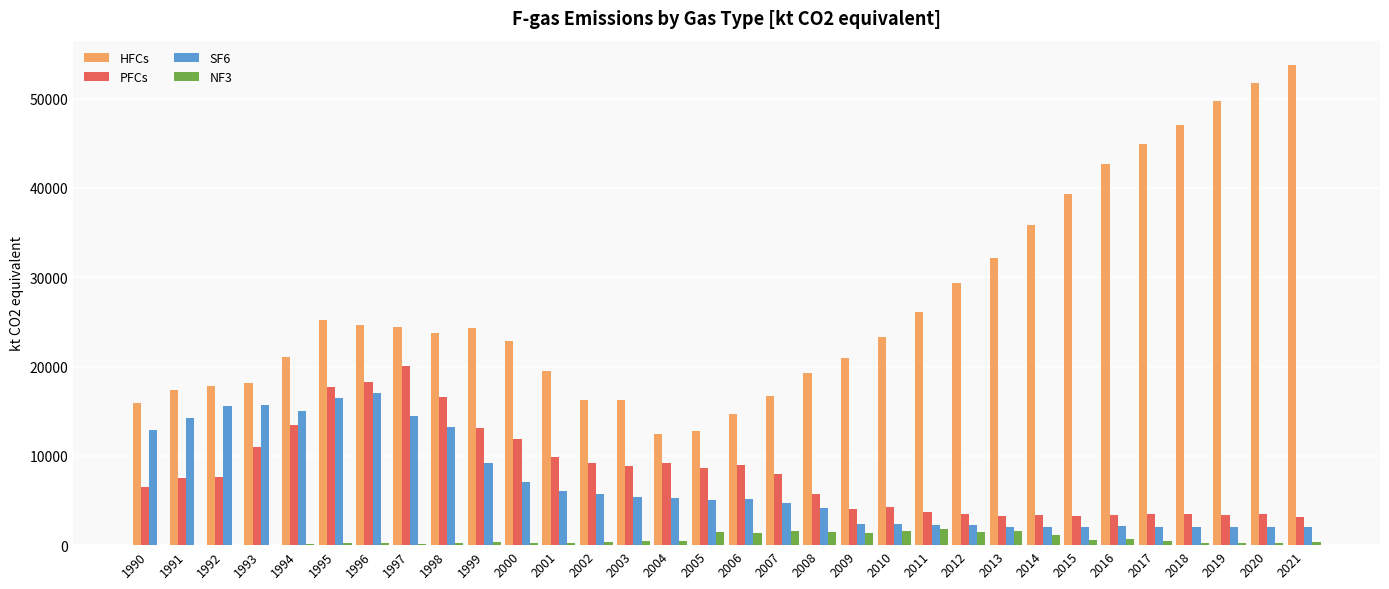

What is the difference between the HFCs values at 2000 and 2001?

3389.8